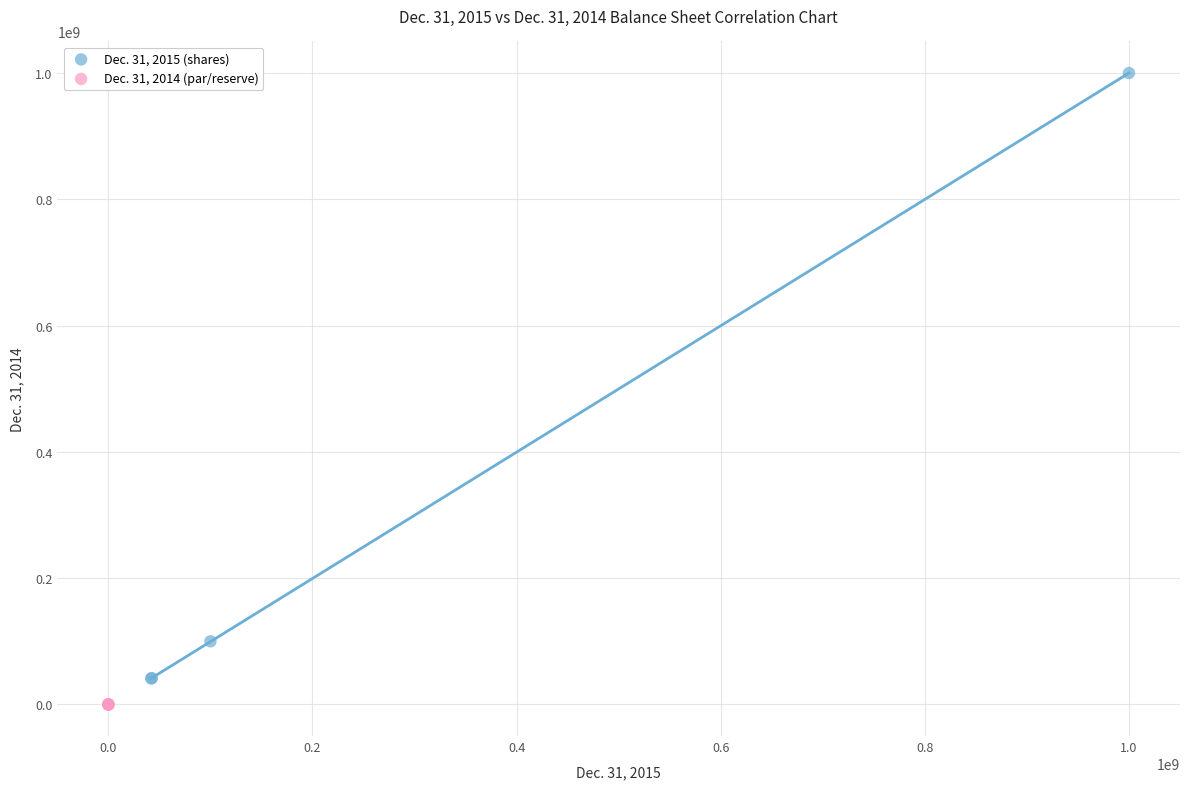

Which series contains the highest Y value?

Dec. 31, 2015 (shares)